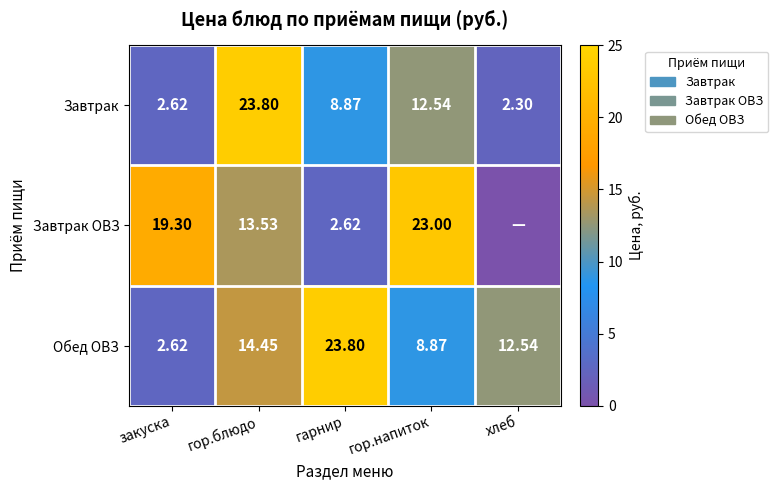

What is the difference between the highest and lowest values at гор.блюдо?

10.3